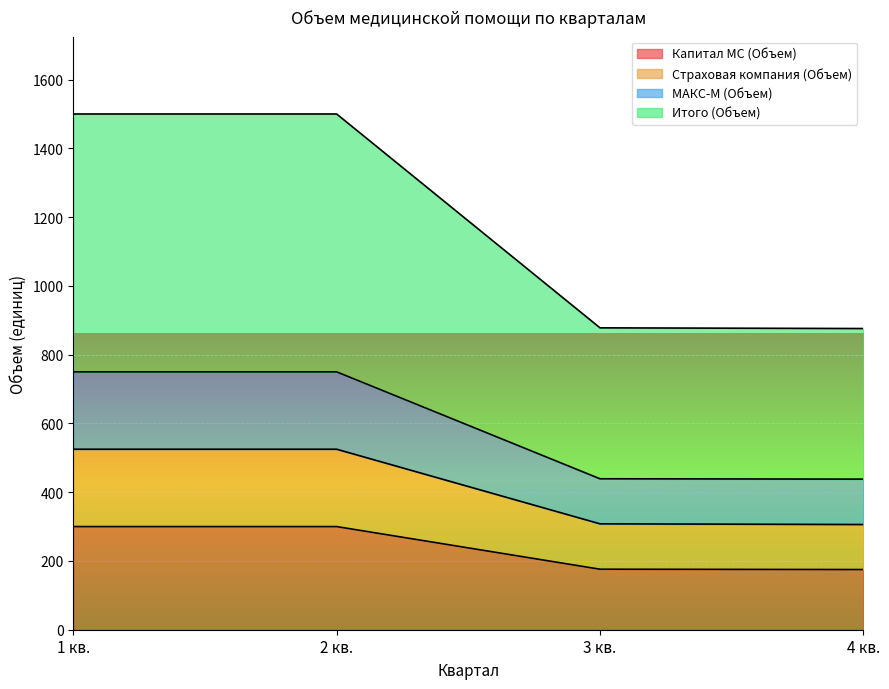

True or false: Итого (Объем) has more than 0 interior local peaks.

True